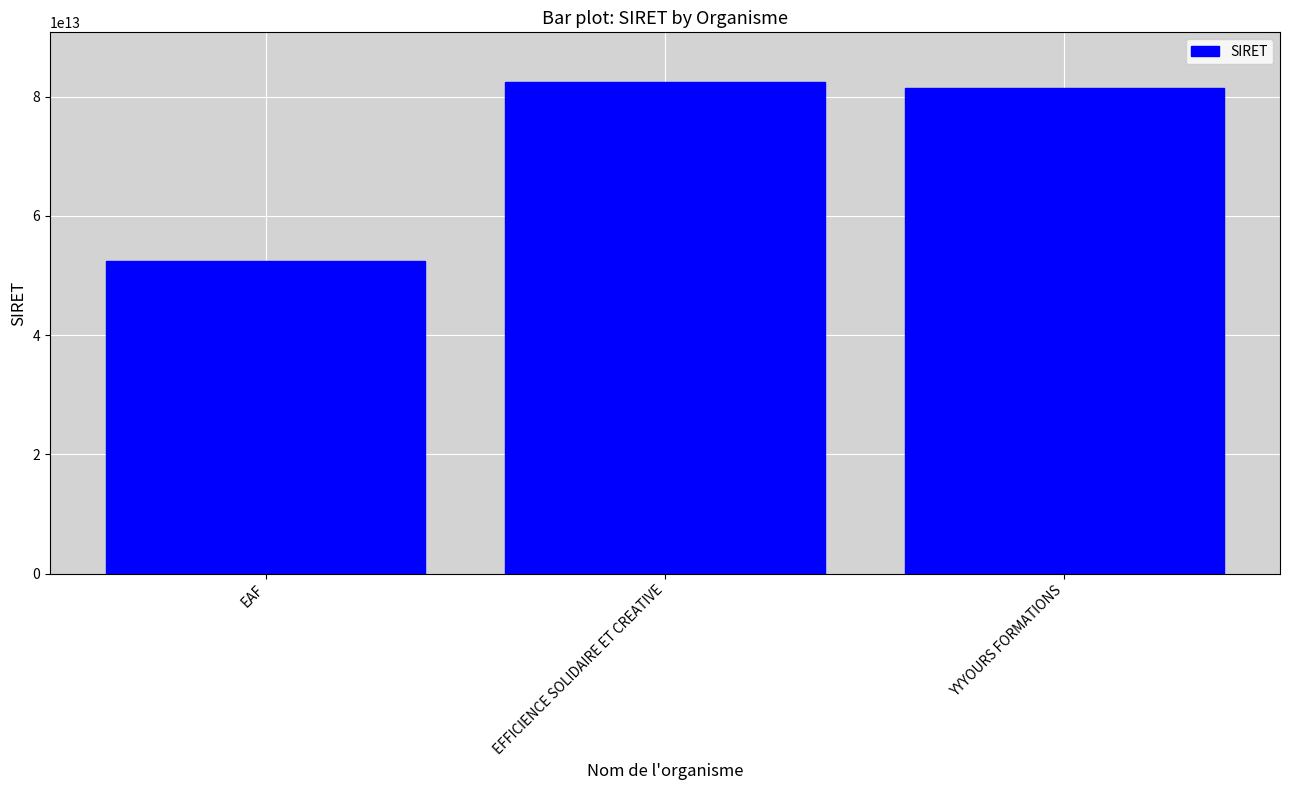

Which category has the lowest value across all series?

EAF